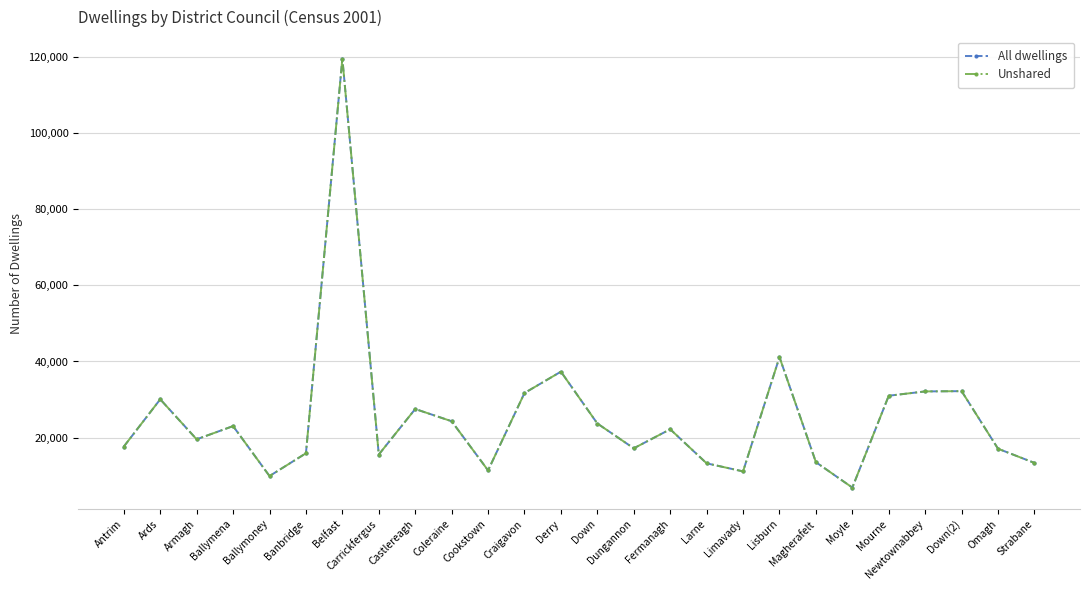

At which label is All dwellings closest to 63218?

Lisburn